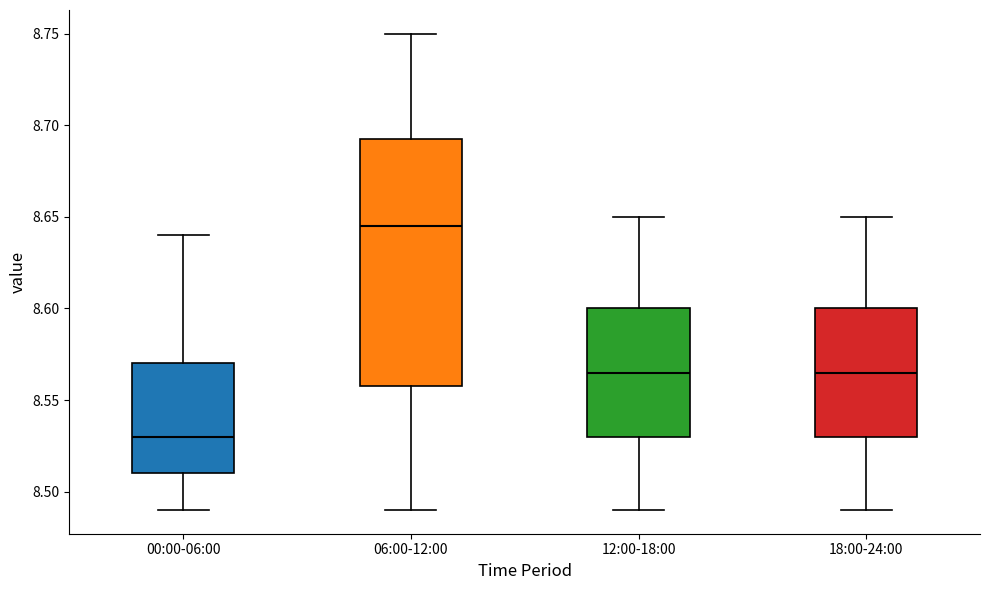

Which box is the tallest, from its lower edge to its upper edge?

06:00-12:00